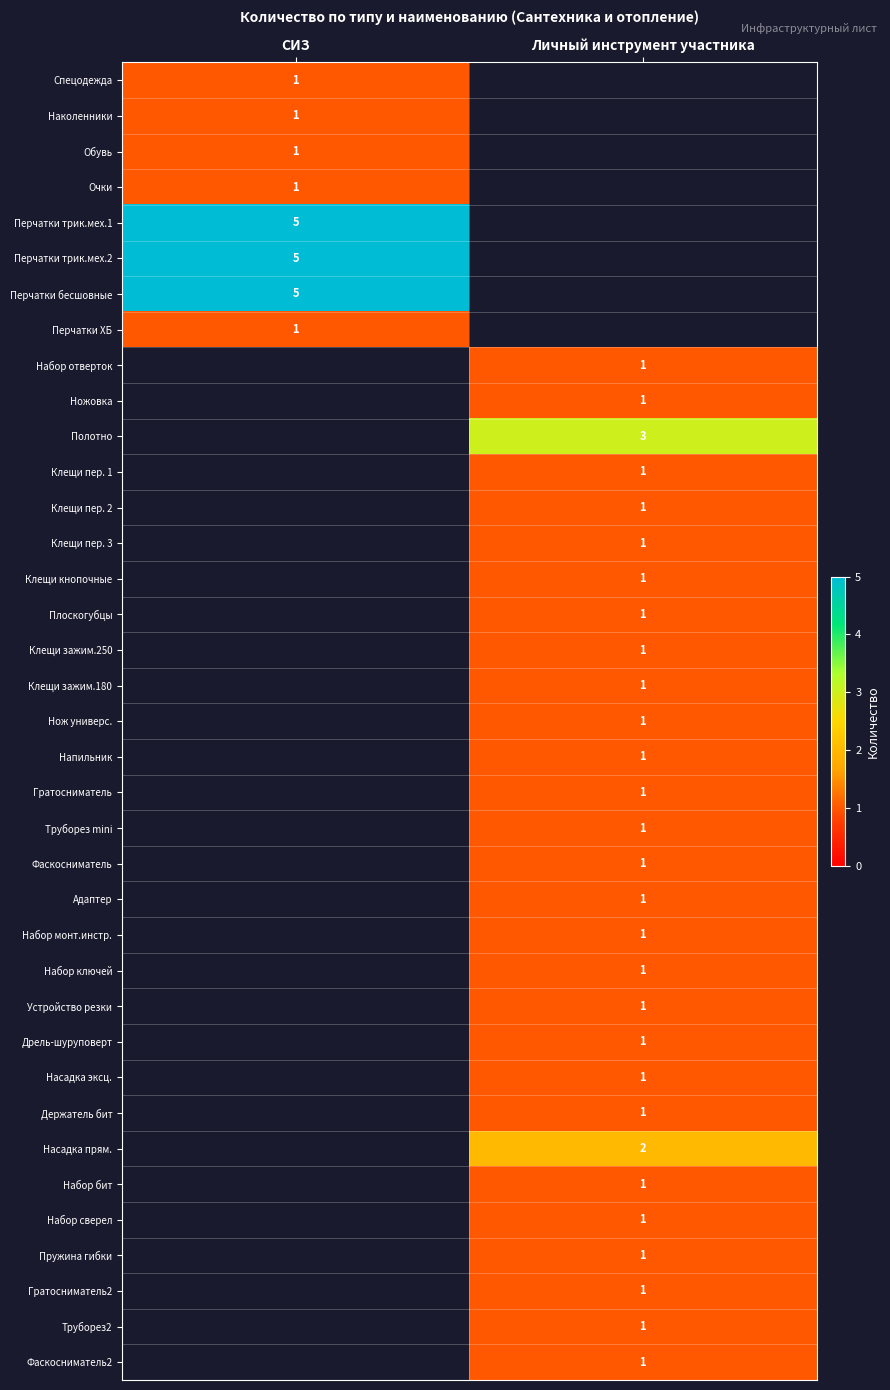

Count the number of categories in the chart.

2